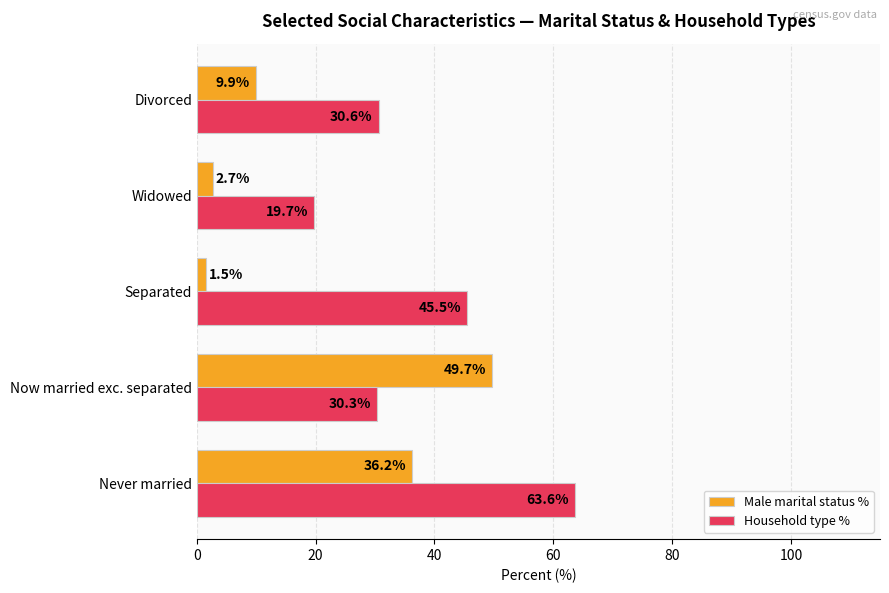

The Household type % series shows 19.7 at Widowed. True or false?

True